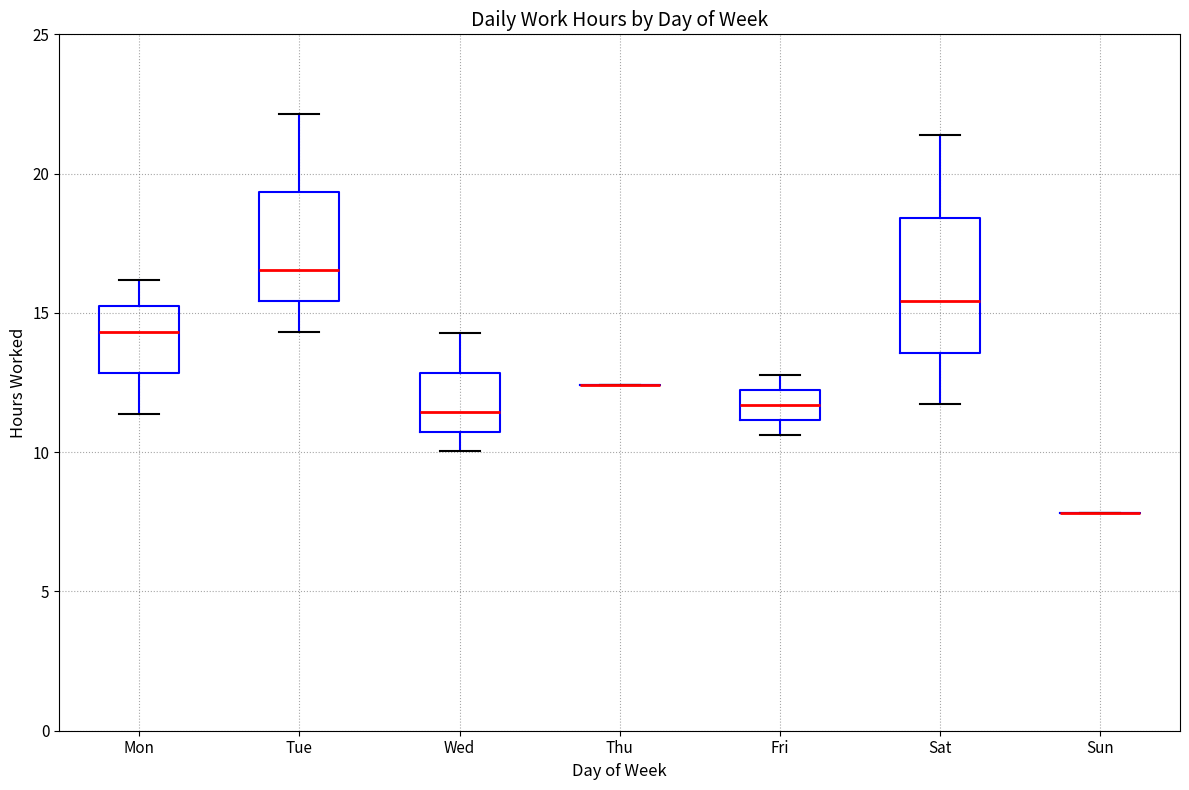

Which box is the tallest, from its lower edge to its upper edge?

Sat